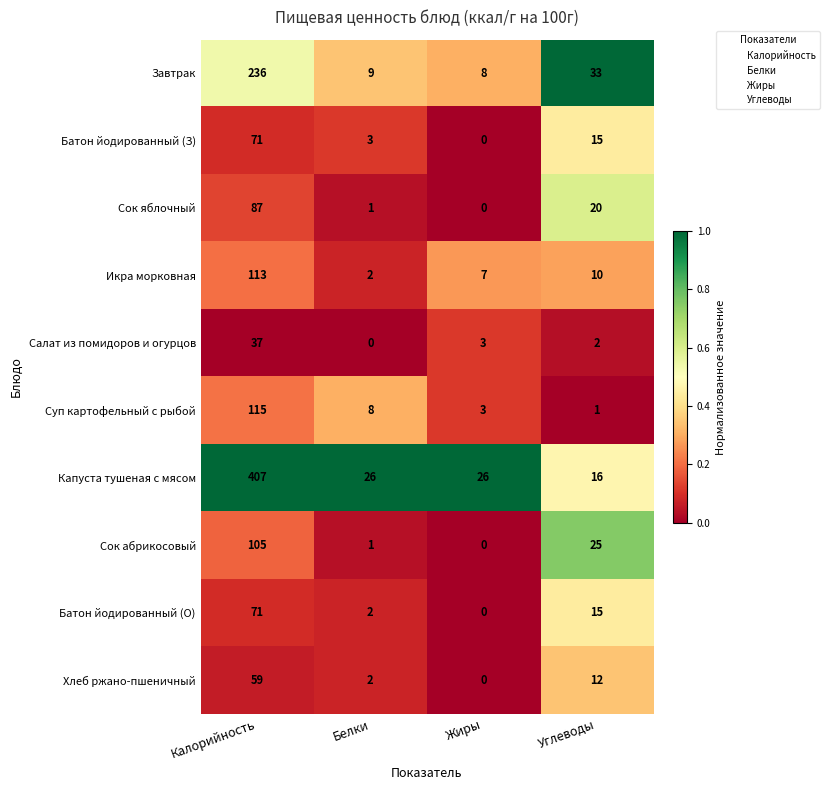

What is the average value of the Батон йодированный (О) series?

22